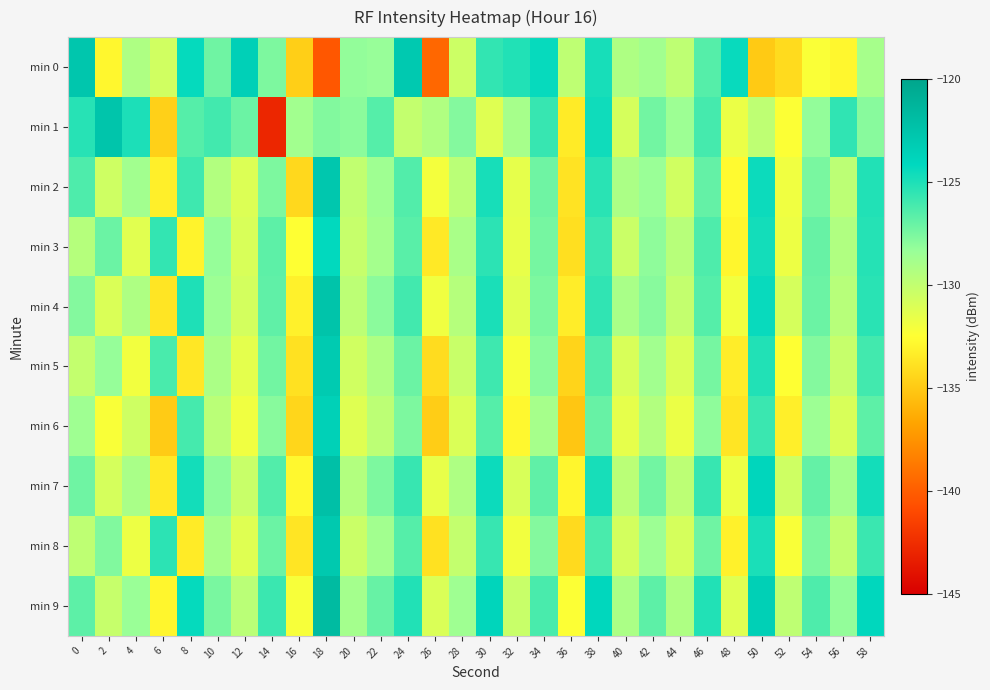

At 58, list the series in order from smallest to largest.

min 0, min 1, min 6, min 5, min 8, min 4, min 3, min 2, min 7, min 9